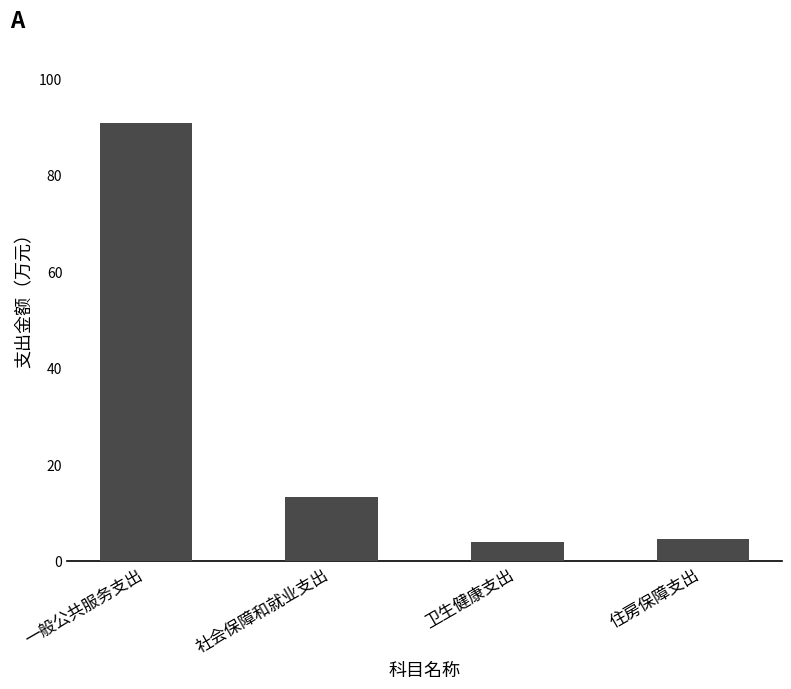

What is the greatest value displayed?

90.9